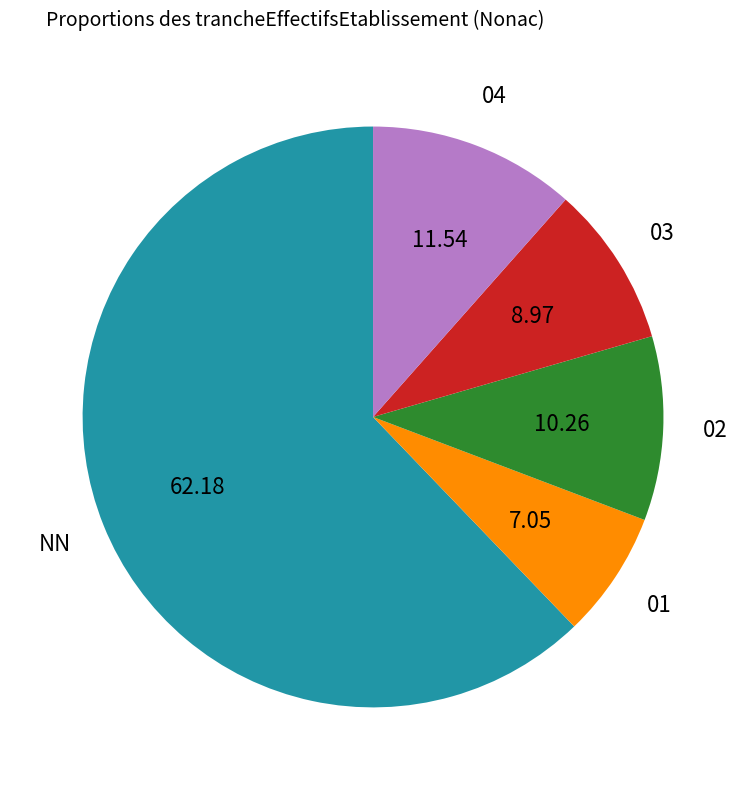

Rank the categories by value from lowest to highest.

01, 03, 02, 04, NN